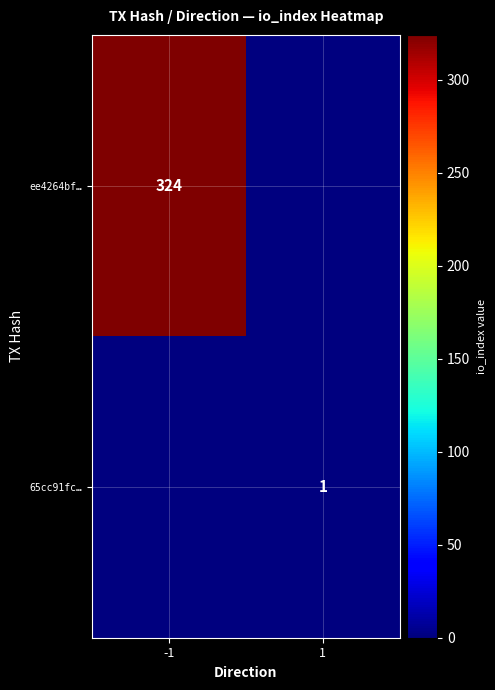

The value of ee4264bf… at -1 is 504. True or false?

False